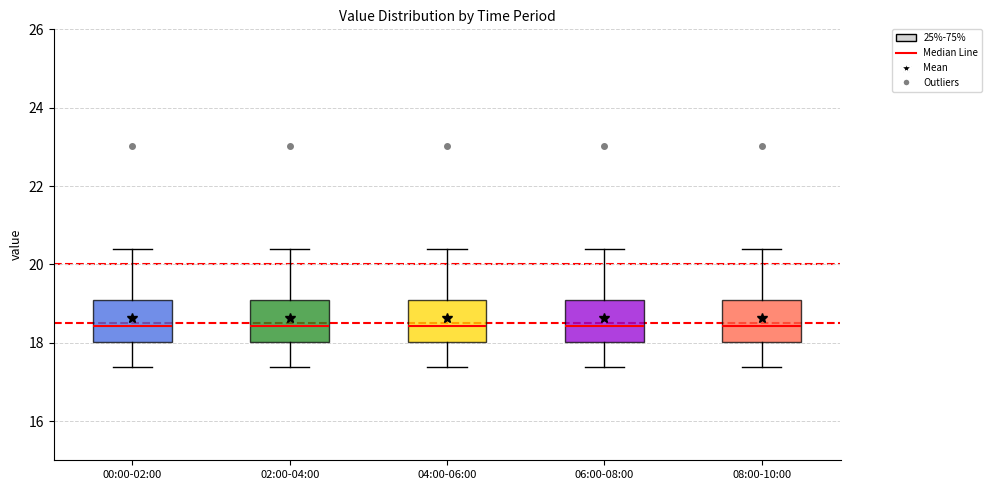

Where does the lower whisker of the box for 02:00-04:00 end on the y-axis? The values are not printed on the chart, so give them approximately, as read against the axis.

17.4